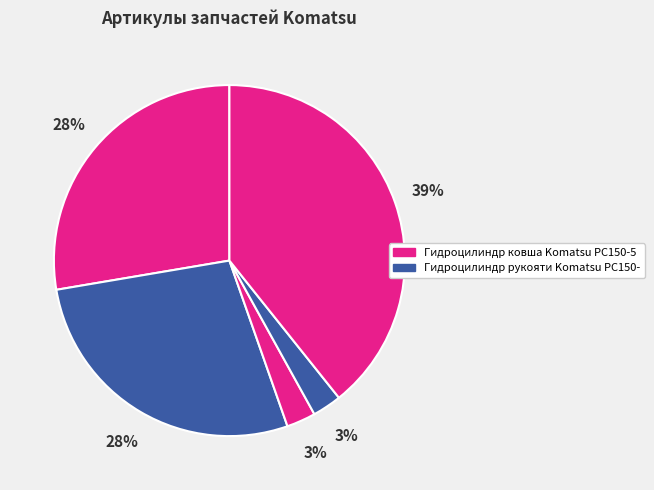

Count the number of slices in the pie.

5